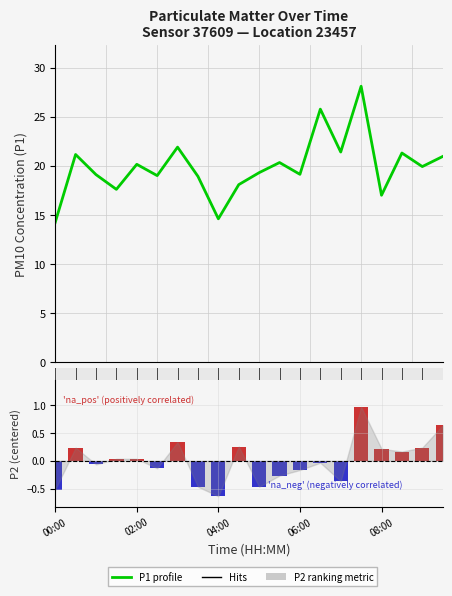

What is the minimum value shown in the chart?

-0.6